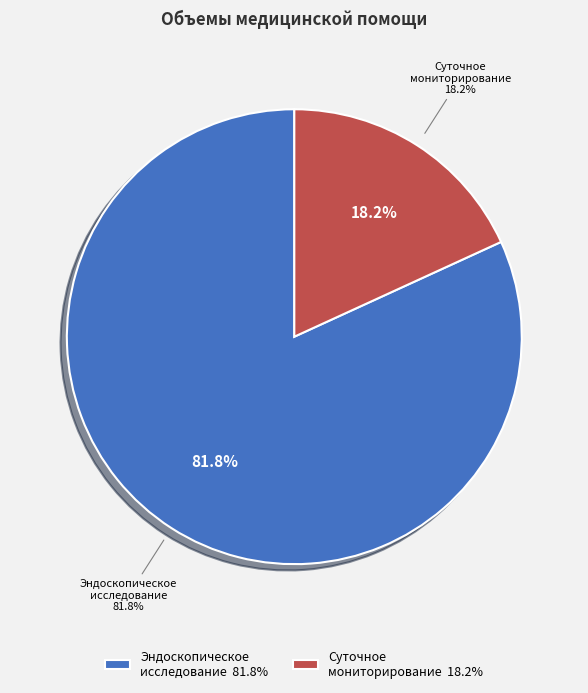

Is Суточное мониторирование артериального давления the majority of the pie?

No